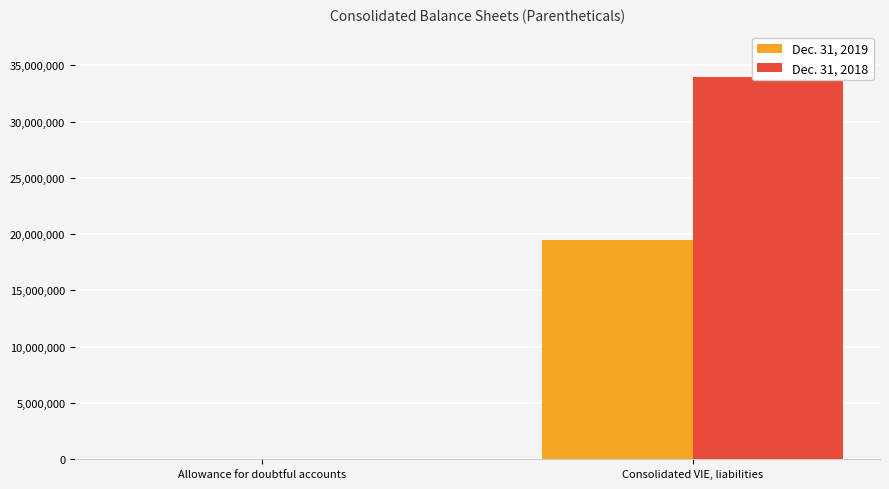

Reading left to right, transcribe all the data shown in this chart.

Dec. 31, 2019: 59922	19460257
Dec. 31, 2018: 58707	34008908